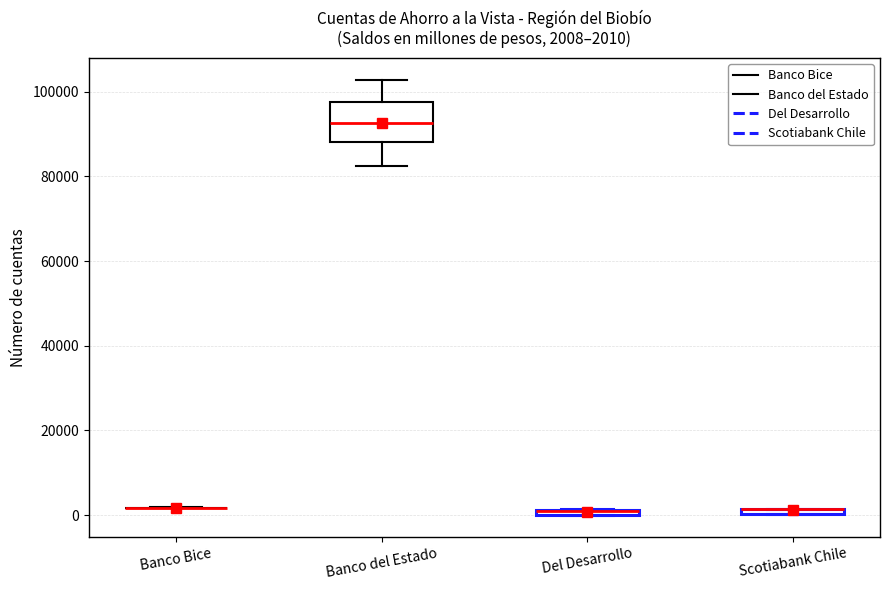

Comparing the boxes themselves (not the whiskers), which one is the tallest?

Banco del Estado